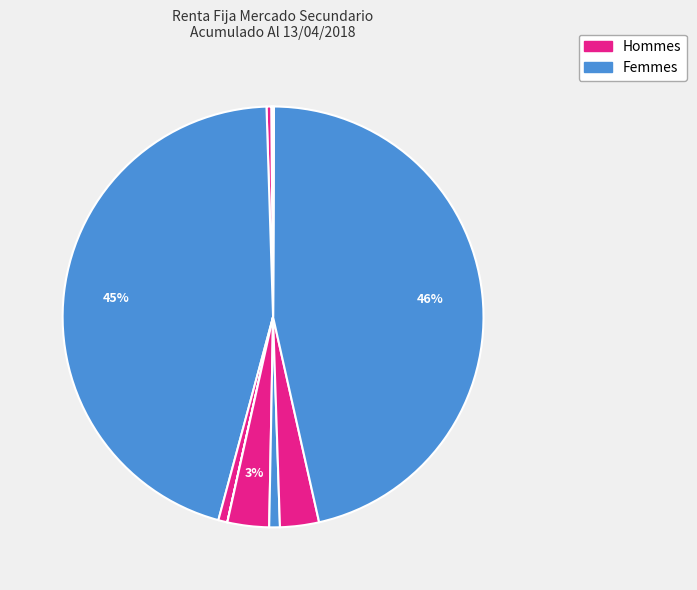

Count the number of slices in the pie.

11